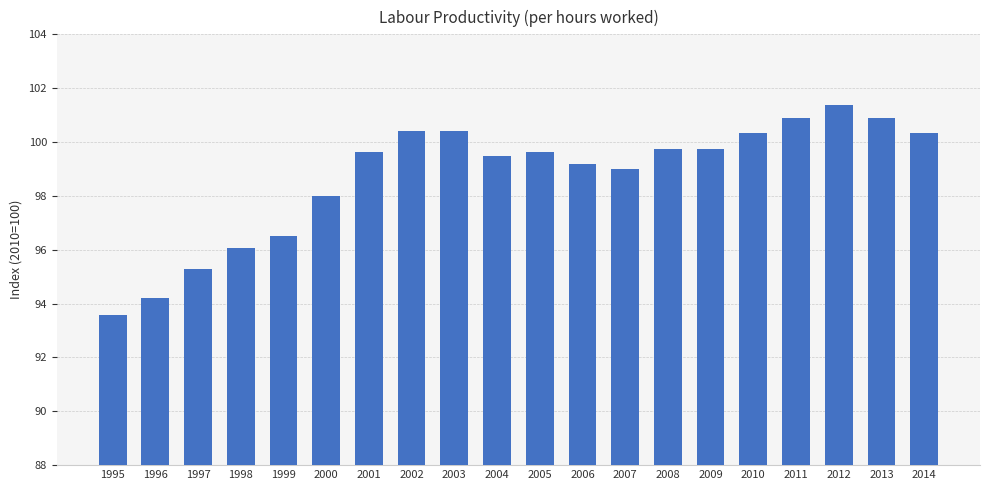

The chart shows a value of 48.7 at 1998. True or false?

False